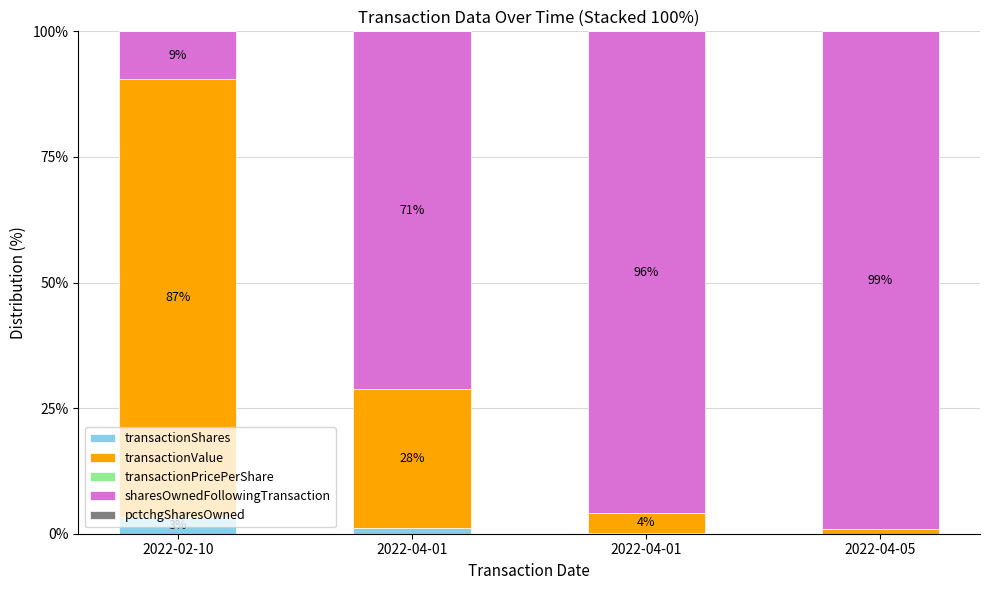

Are the bars horizontal?

No